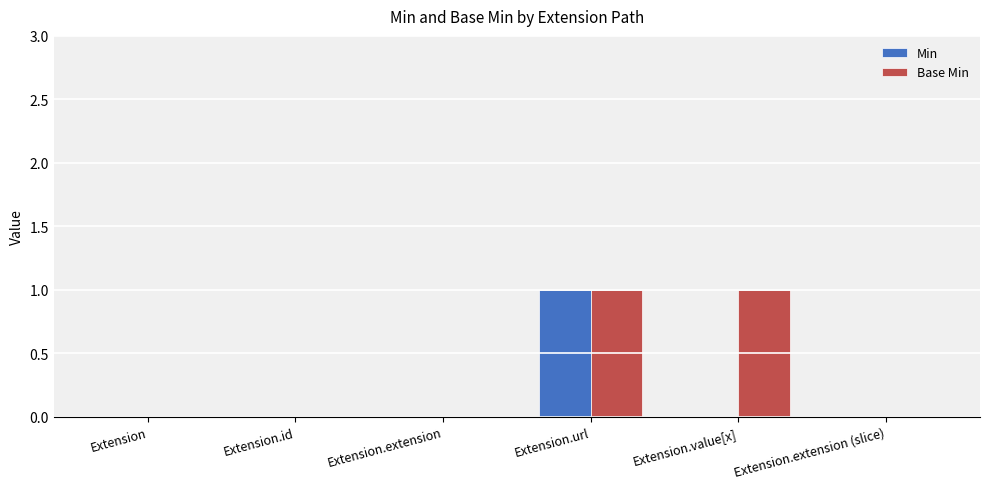

Which category has the highest value in the Min series?

Extension.url